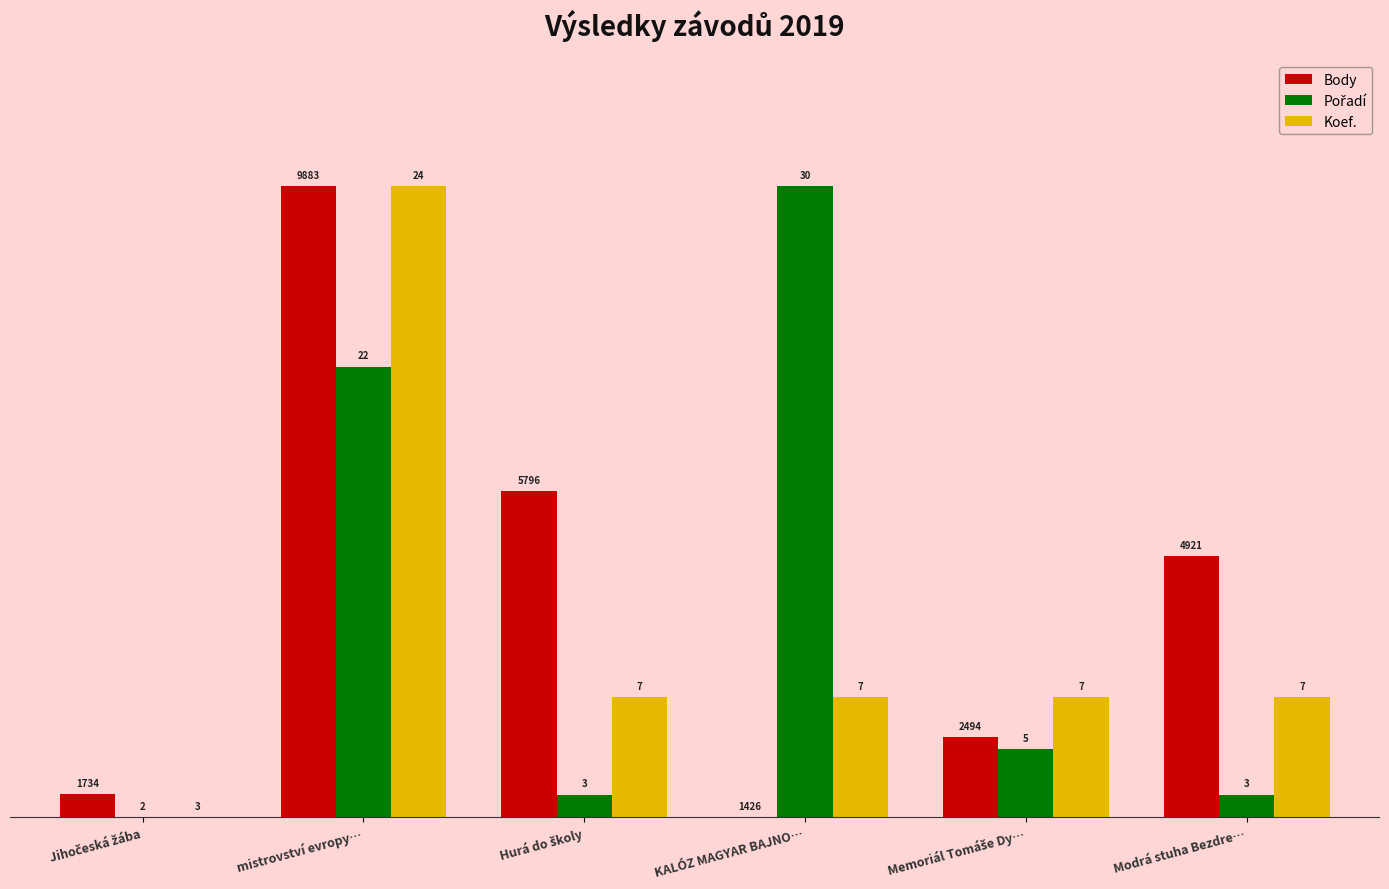

What is the label of the 3rd bar from the left?

Hurá do školy